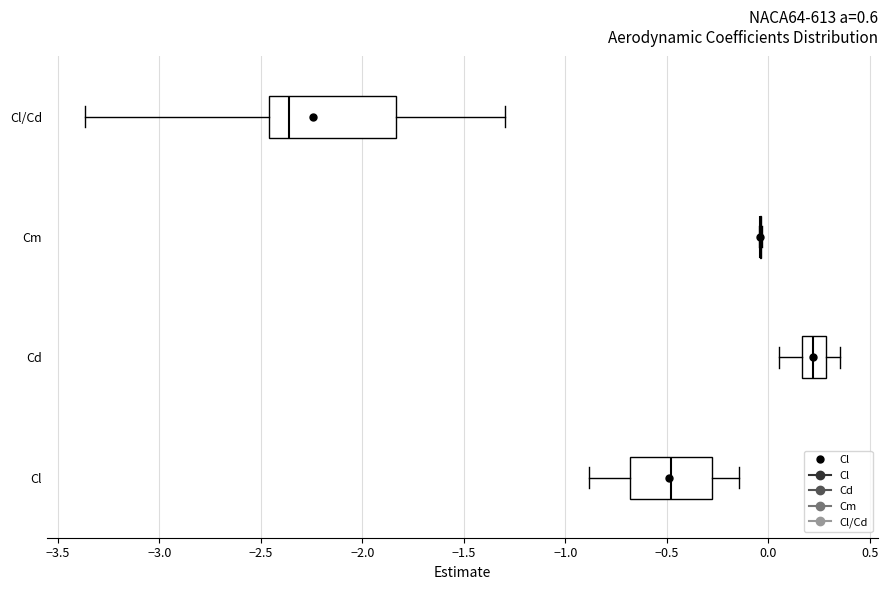

Where does the left whisker of the box for Cl end on the x-axis? The values are not printed on the chart, so give them approximately, as read against the axis.

-0.90